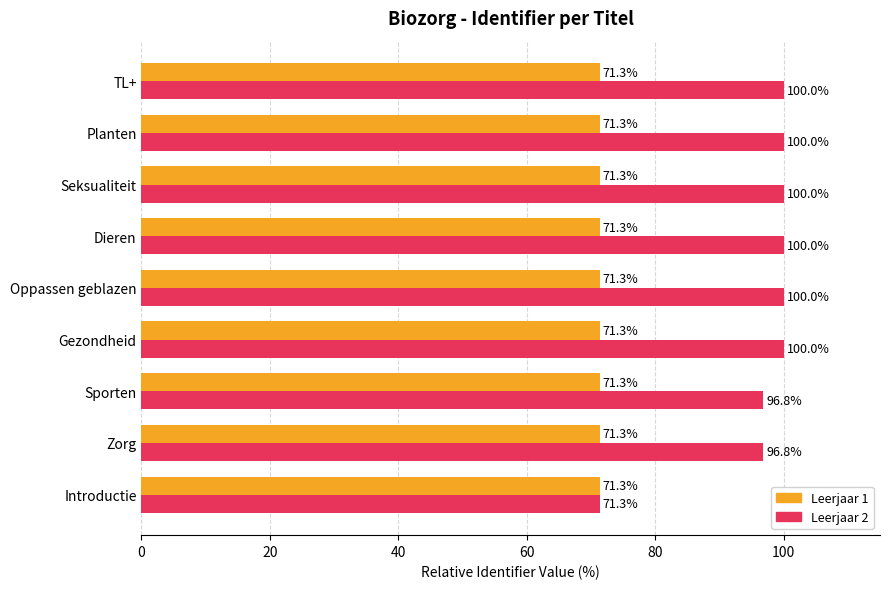

Which label corresponds to the smallest value in the chart?

Introductie